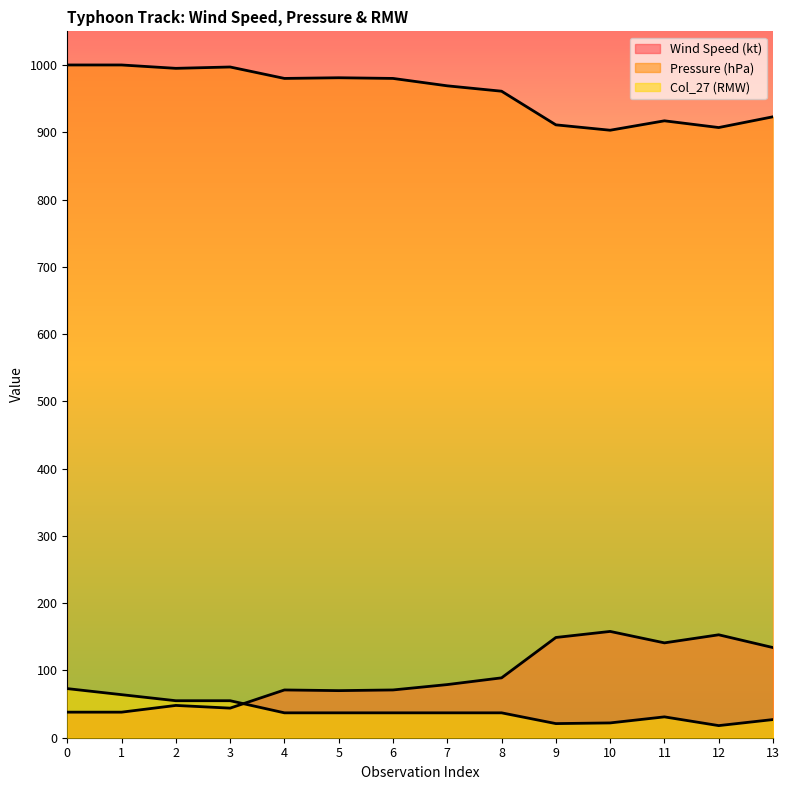

Which category has the lowest value across all series?

12